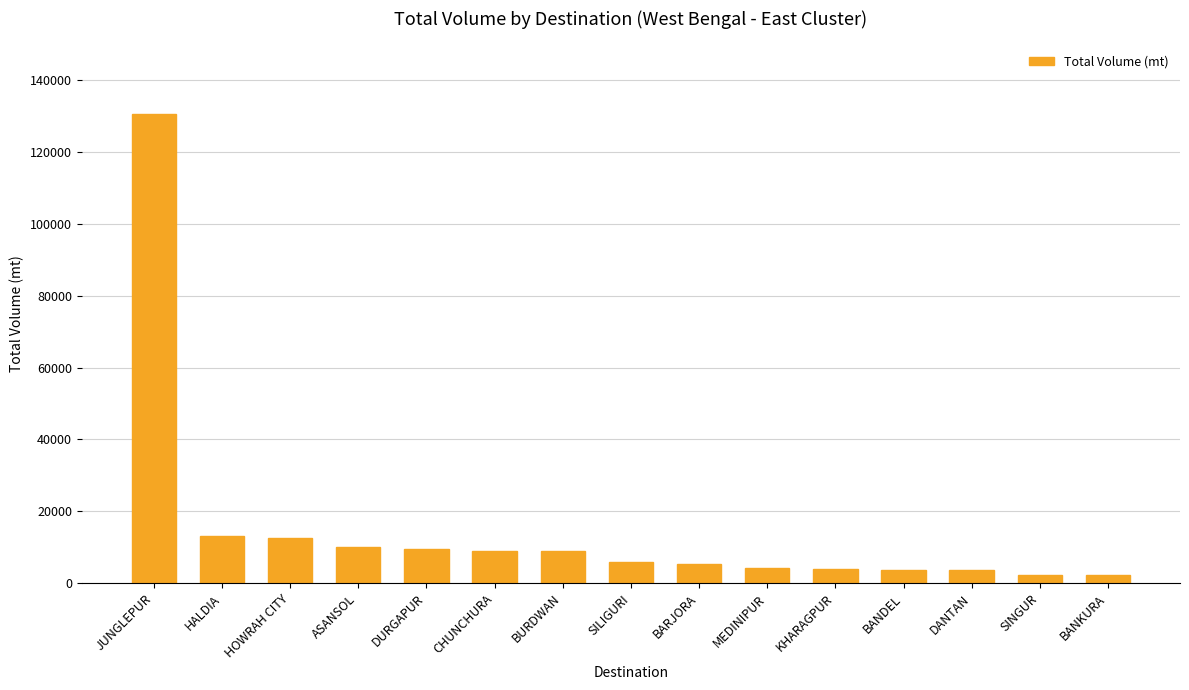

What is the maximum value shown in the chart?

130440